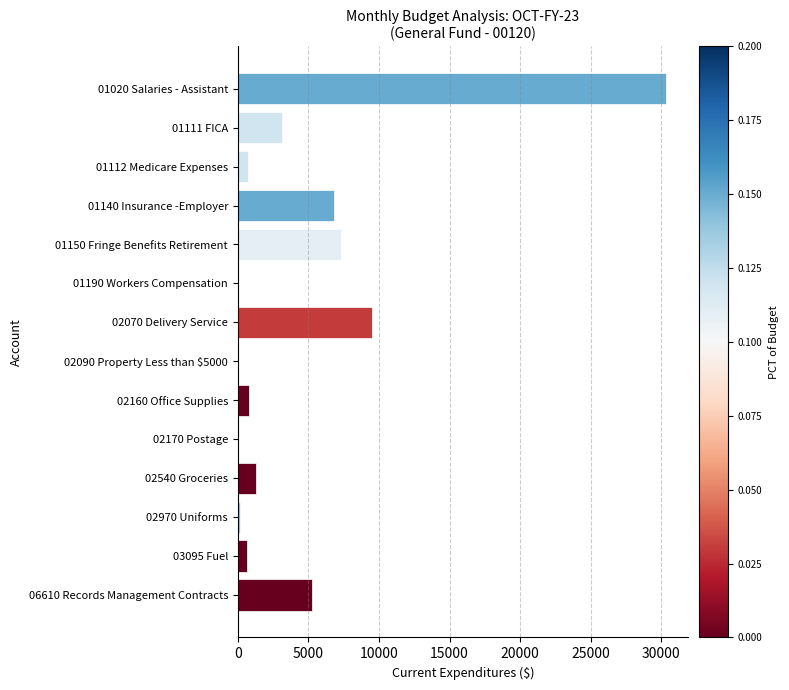

What is the sum of all values?

66018.9